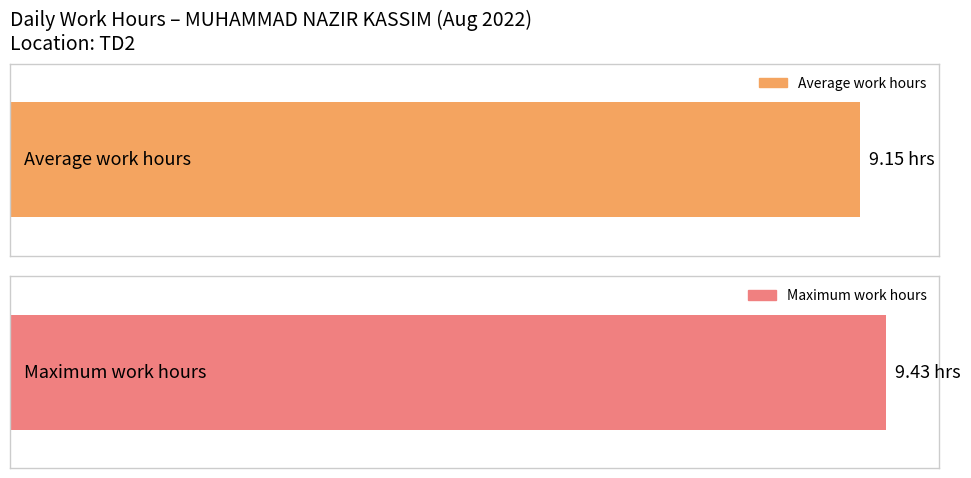

Is it true that the value at 8 is 3.8?

False